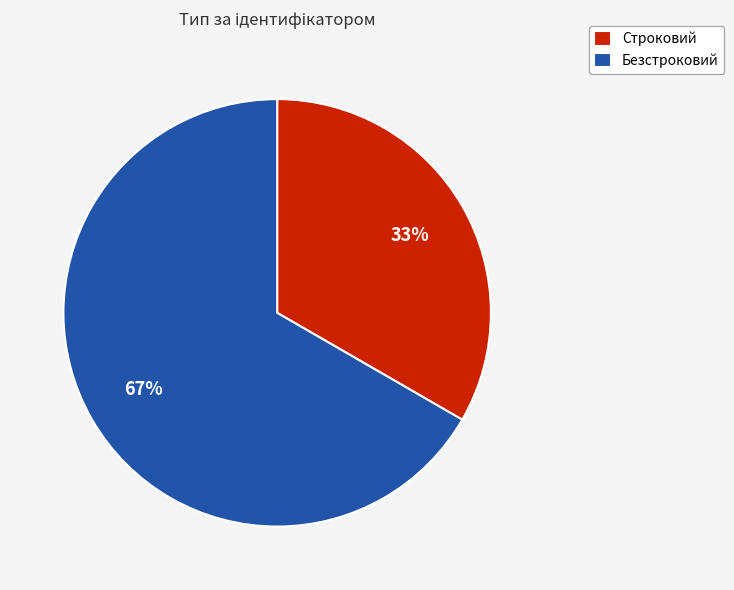

Which category has the biggest portion of the pie?

Безстроковий